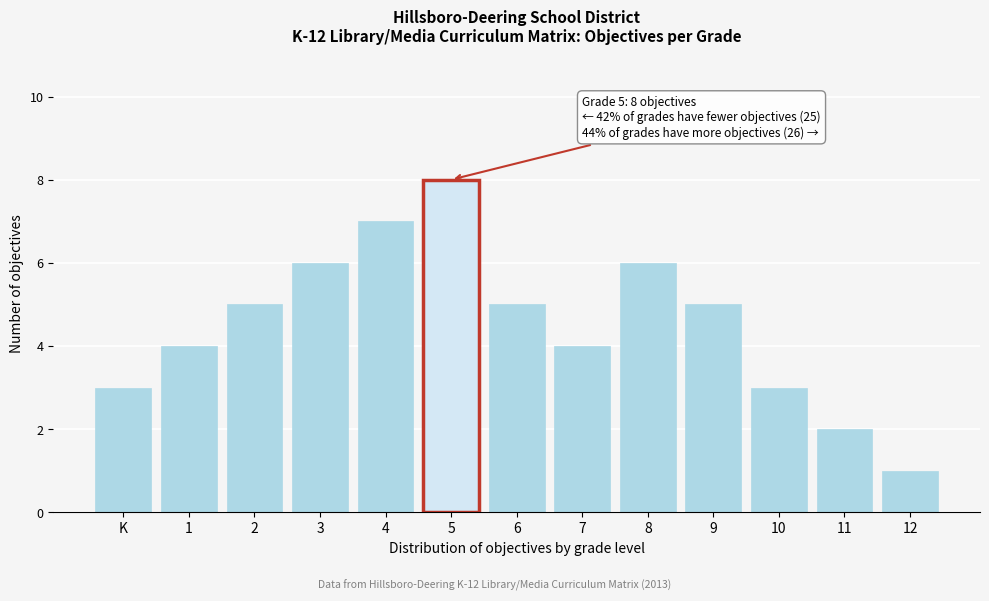

Reading left to right, transcribe all the data shown in this chart.

3	4	5	6	7	8	5	4	6	5	3	2	1